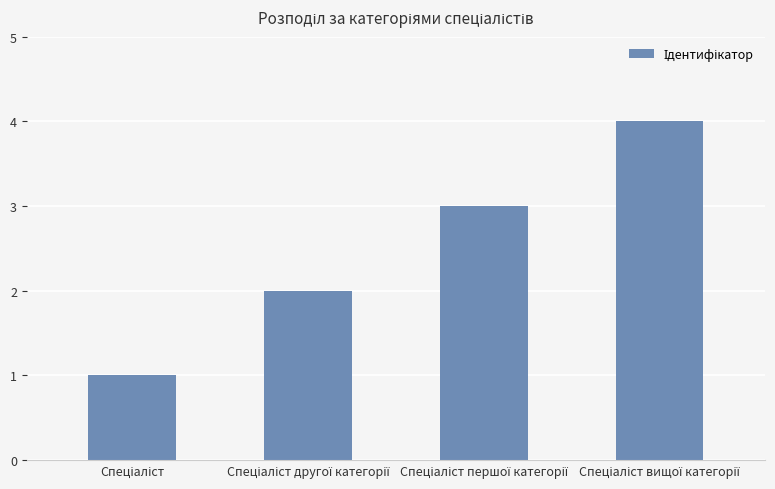

What is the sum of all values?

10